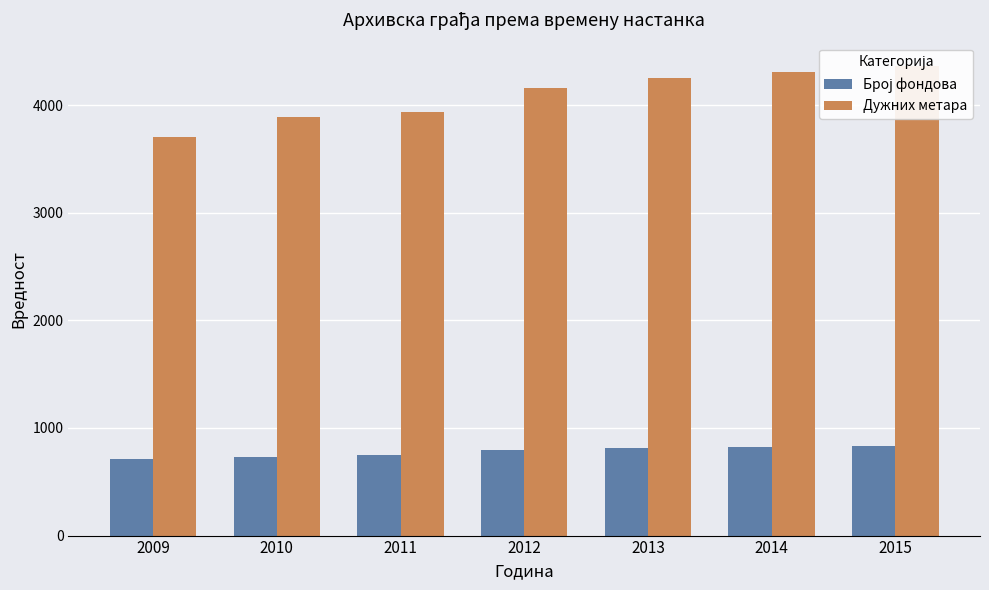

Reading left to right, list all the values displayed in this chart.

Број фондова: 716	732	747	795	816	823	834
Дужних метара: 3707	3891	3940	4159	4256	4309	4364